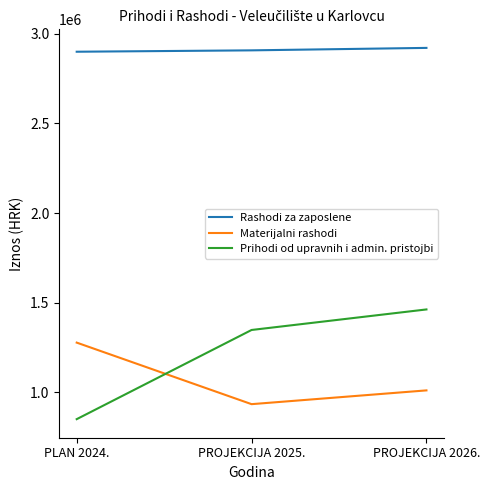

The value of Prihodi od upravnih i admin. pristojbi at PROJEKCIJA 2026. is 1462200. True or false?

True